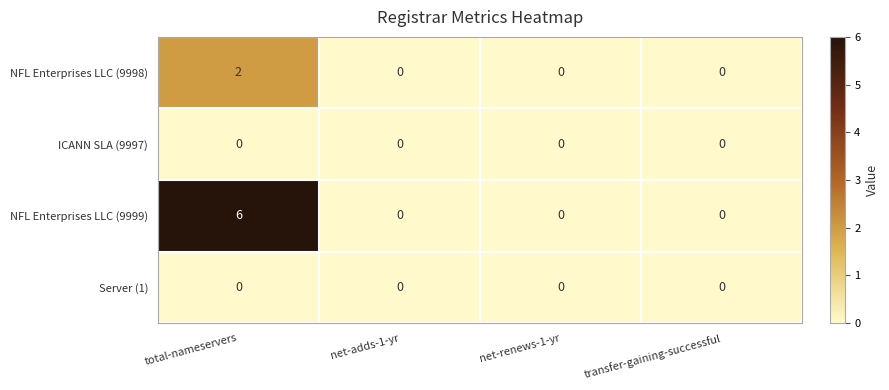

The value of NFL Enterprises LLC (9999) at net-adds-1-yr is 0. True or false?

True